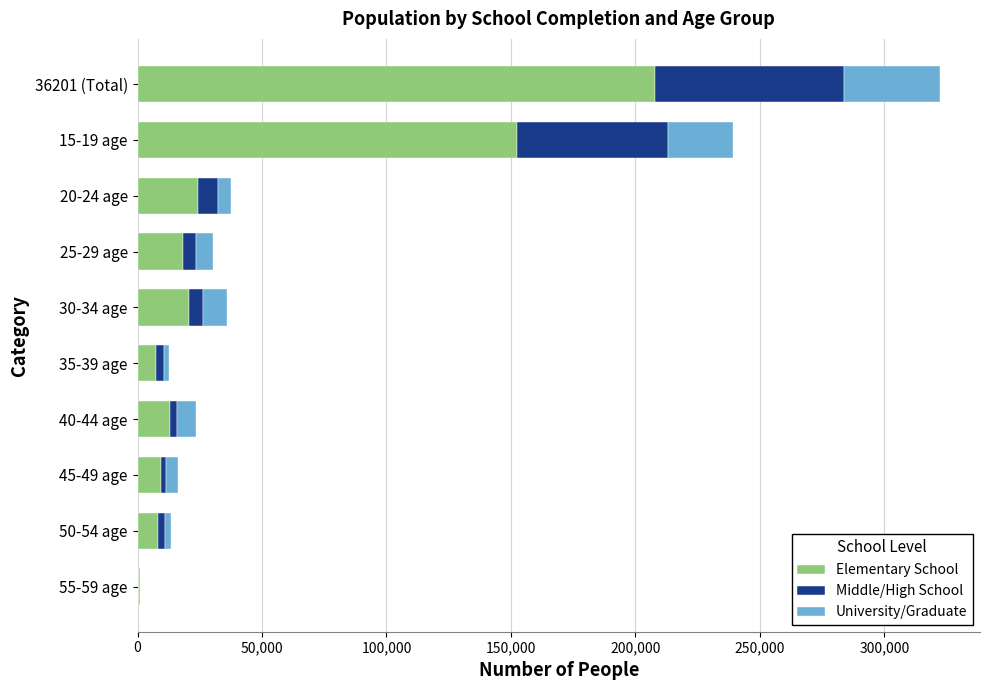

What is the maximum value for Elementary School?

208080